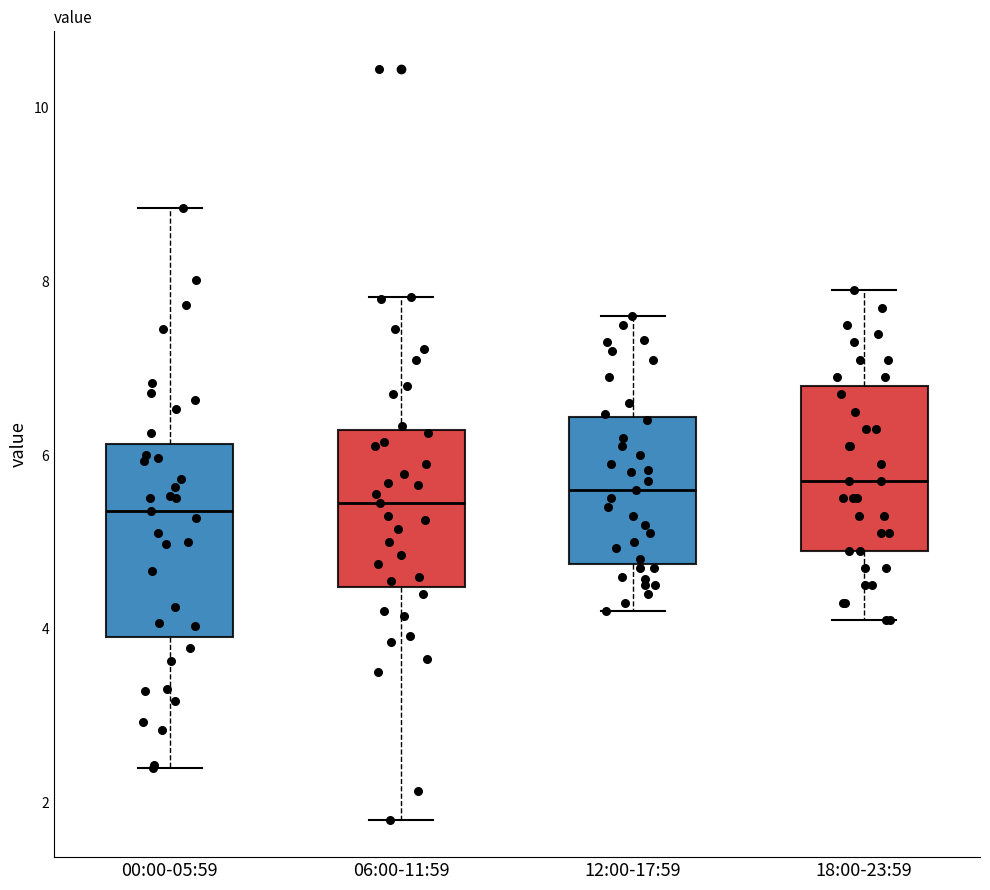

Reading left to right, read every box against the y-axis: the position of its median line, the range the box covers, and the ends of its whiskers. The values are not printed on the chart, so give them approximately, as read against the axis.

00:00-05:59: median 5.4, box 4.0 to 6.2, whiskers 2.4 to 8.8
06:00-11:59: median 5.4, box 4.4 to 6.2, whiskers 1.8 to 7.8
12:00-17:59: median 5.6, box 4.8 to 6.4, whiskers 4.2 to 7.6
18:00-23:59: median 5.8, box 5.0 to 6.8, whiskers 4.2 to 8.0